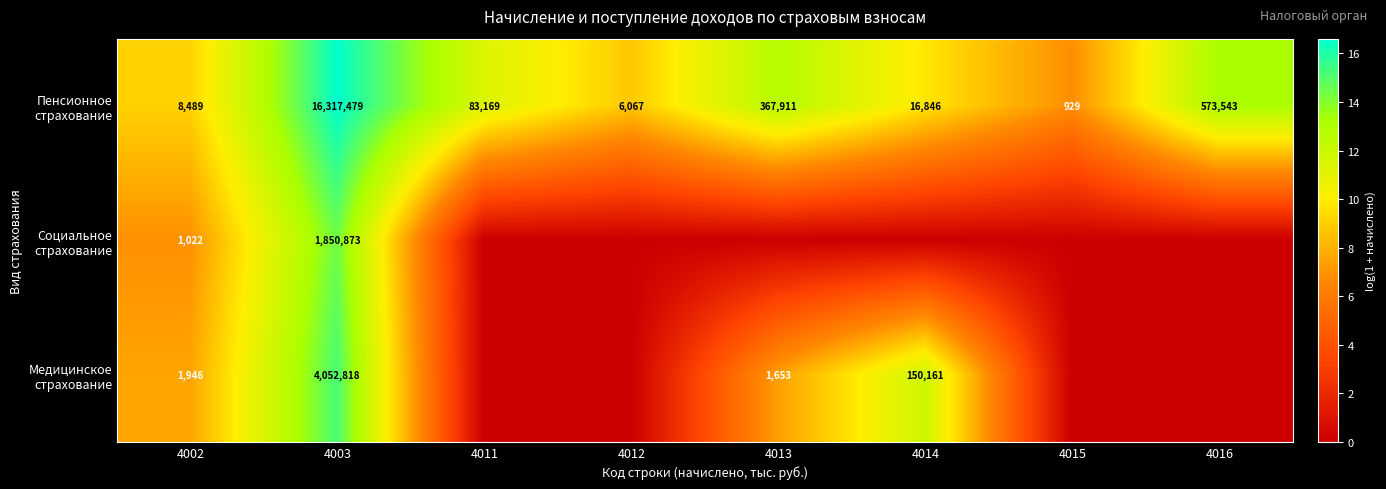

What is the difference between the highest and lowest values at 4003?

14466606